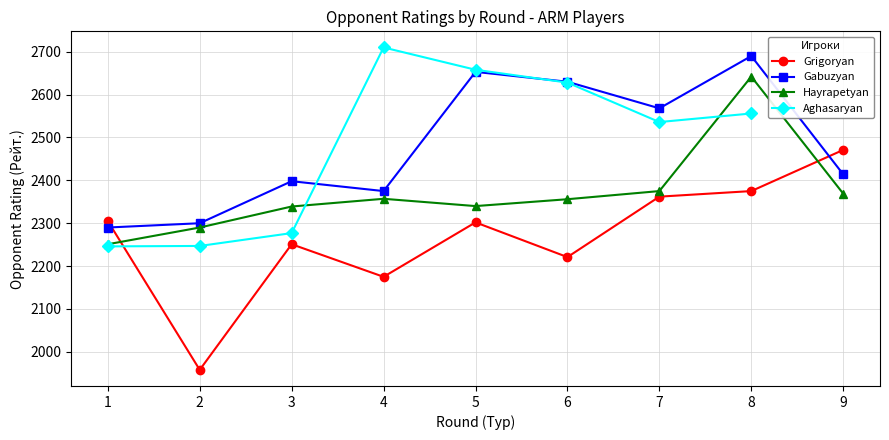

True or false: Grigoryan has a value of 3159.4 at 8.

False